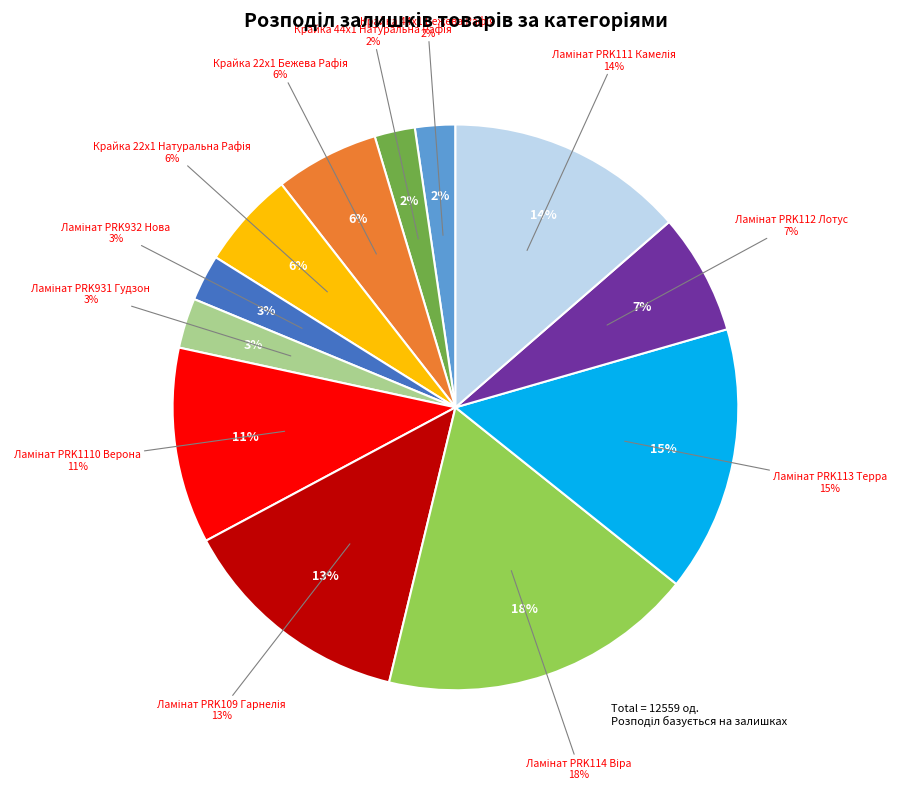

To the nearest percent, what portion does Крайка 44x1 Натуральна Рафія represent?

2%